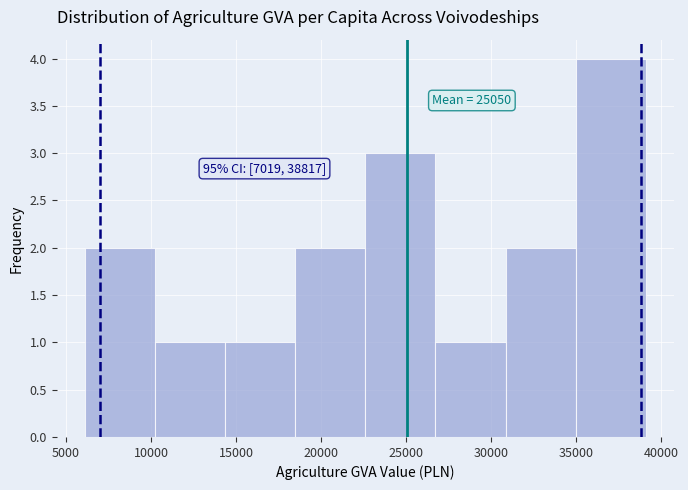

Which range on the x-axis has the tallest bar?

35000 to 39000